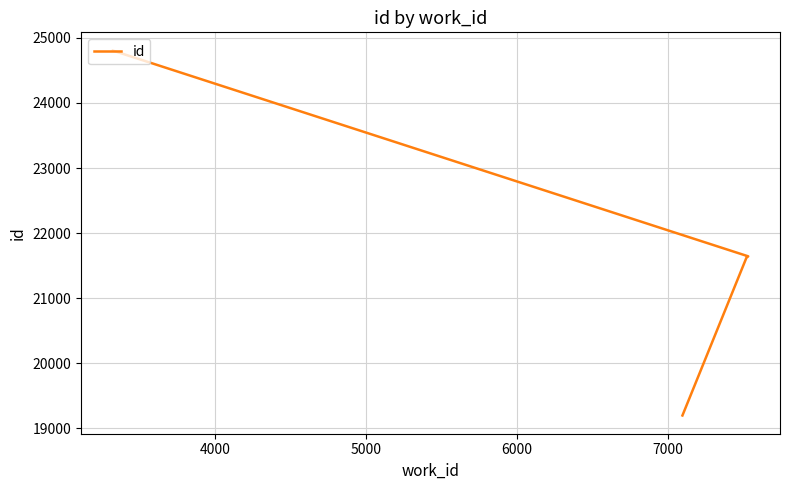

How many lines are shown in the chart?

1